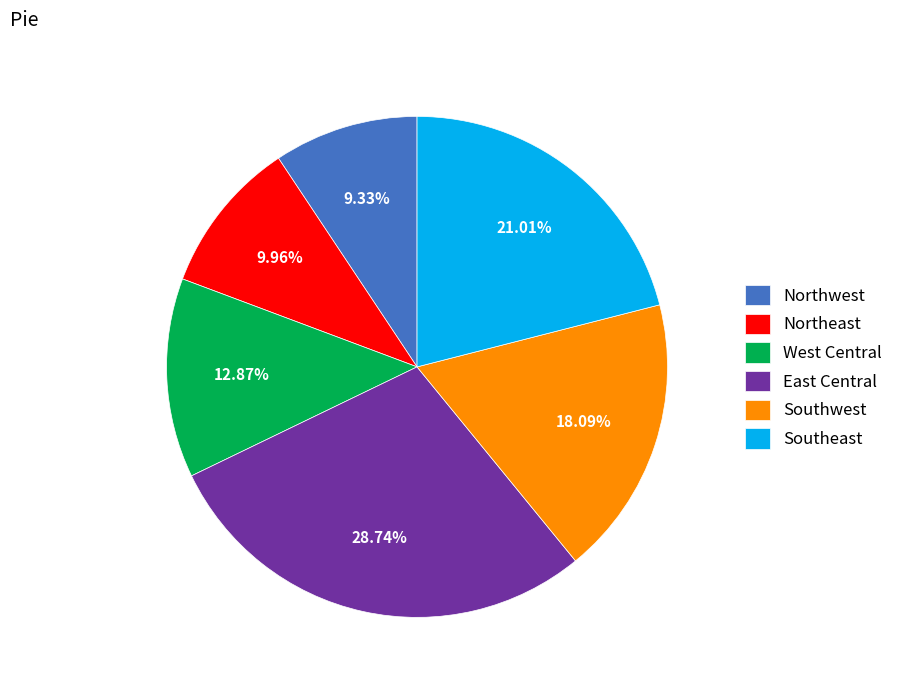

How much of the chart is everything except Northwest?

90.7%